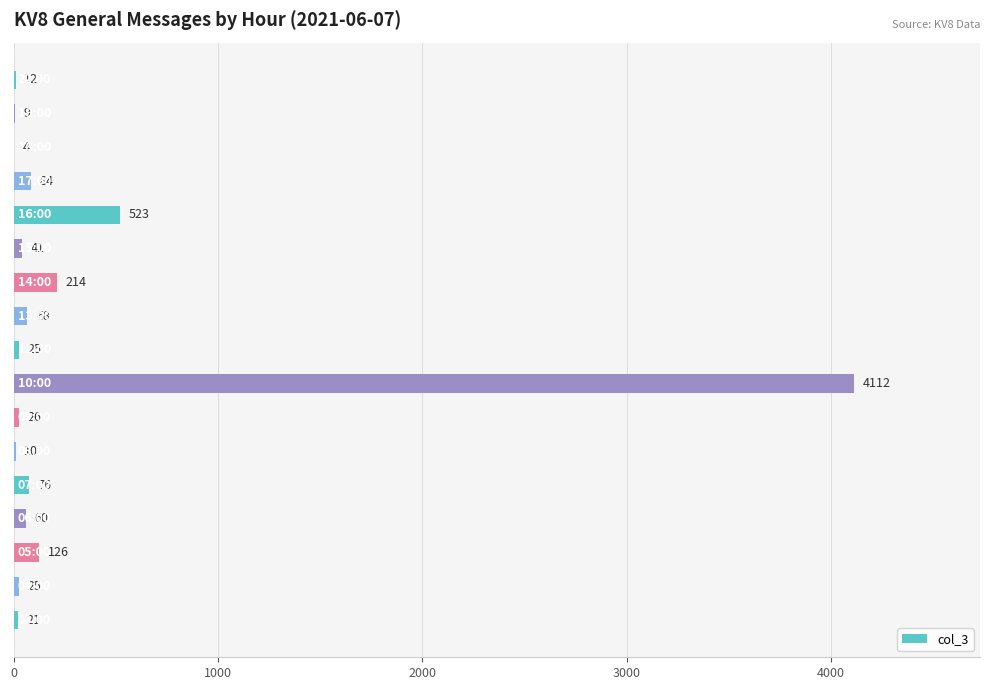

Count the number of data series in this chart.

1